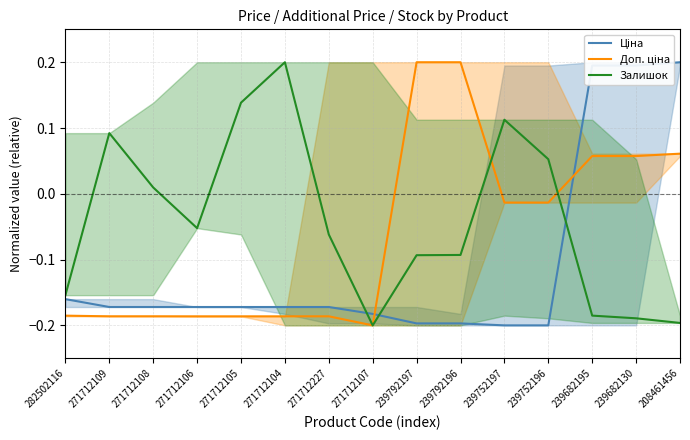

Which series has the widest spread of values?

Ціна